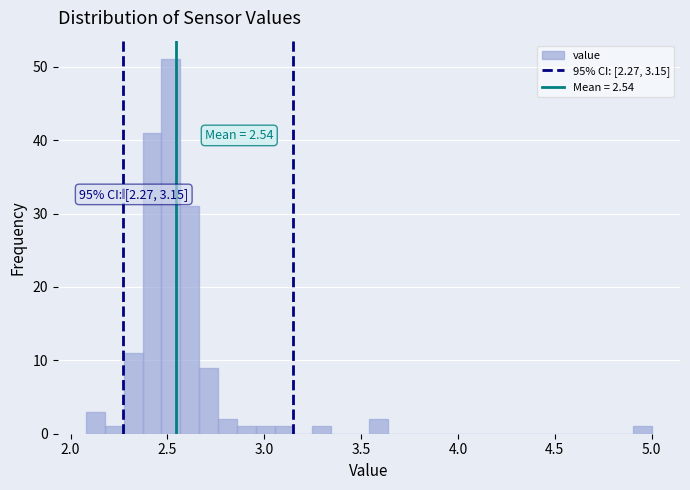

Read against the x-axis, roughly where is the centre of the tallest bar?

2.50